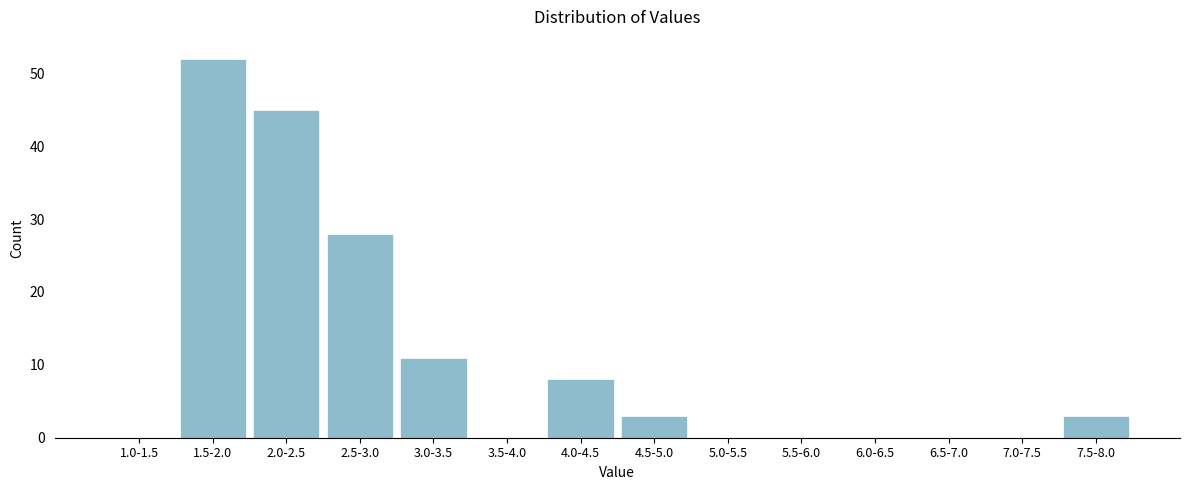

Reading left to right, list all the values displayed in this chart.

1.0-1.5=0	1.5-2.0=52	2.0-2.5=45	2.5-3.0=28	3.0-3.5=11	3.5-4.0=0	4.0-4.5=8	4.5-5.0=3	5.0-5.5=0	5.5-6.0=0	6.0-6.5=0	6.5-7.0=0	7.0-7.5=0	7.5-8.0=3